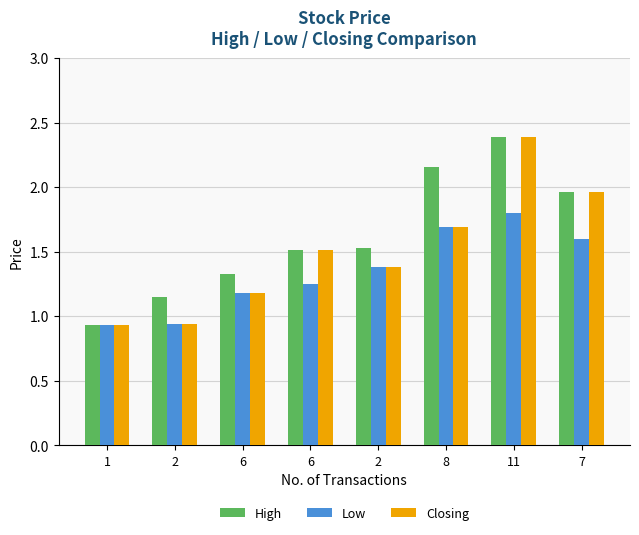

Which series changed the most between 6 and 6?

Closing